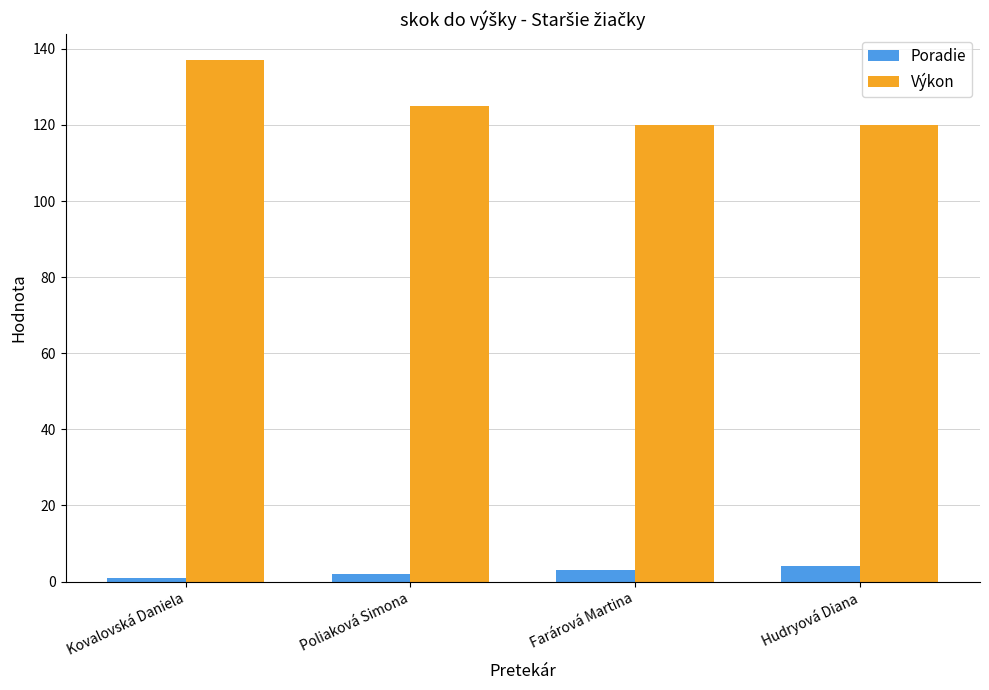

Are the bars grouped side by side (vs. stacked)?

Yes